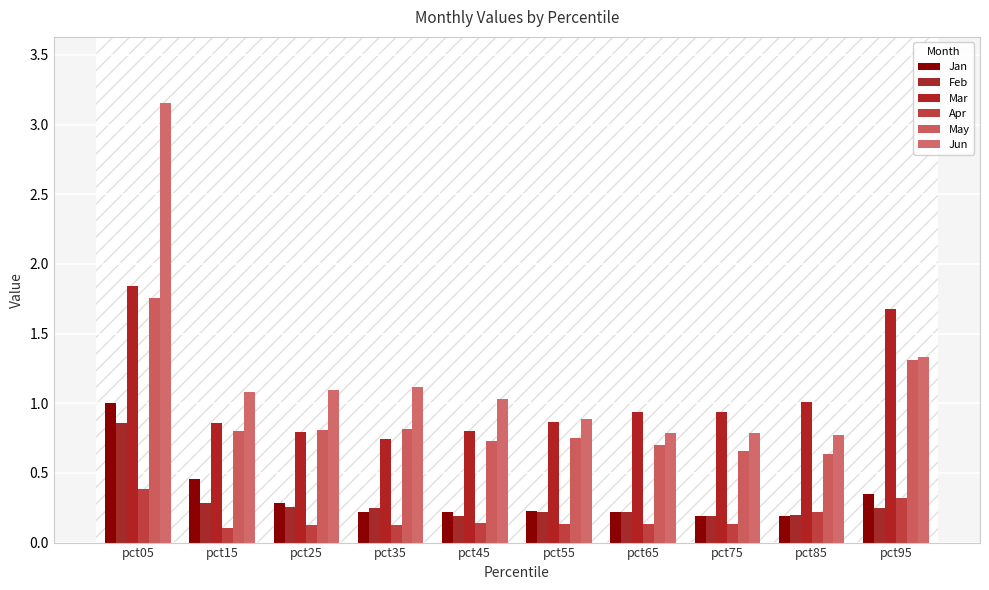

At how many categories does at least one series exceed 2?

1